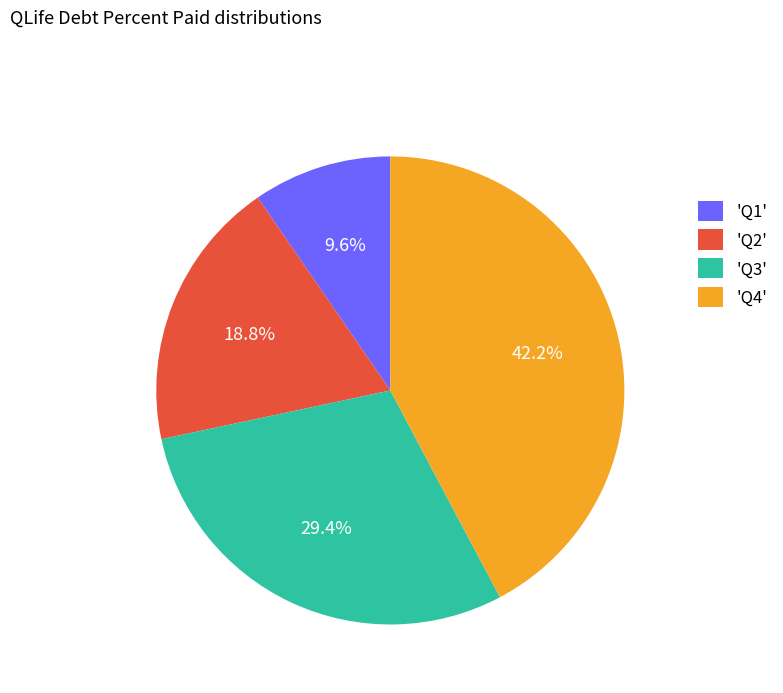

Between 'Q3' and 'Q1', which is larger?

'Q3'